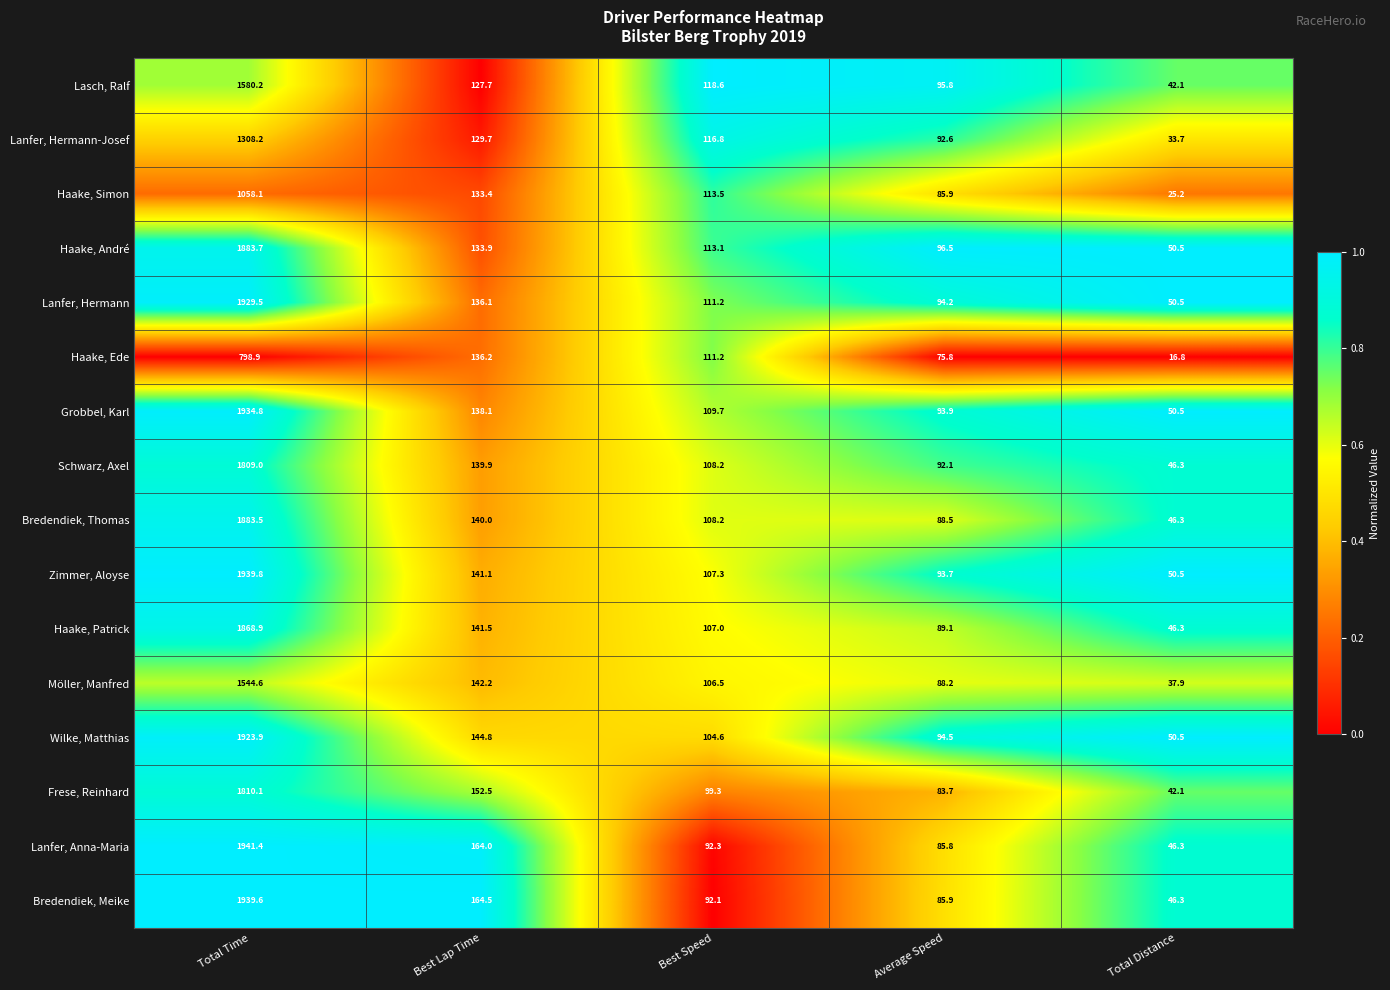

What is the sum of the Lasch, Ralf values at Total Distance and Best Lap Time?

169.8